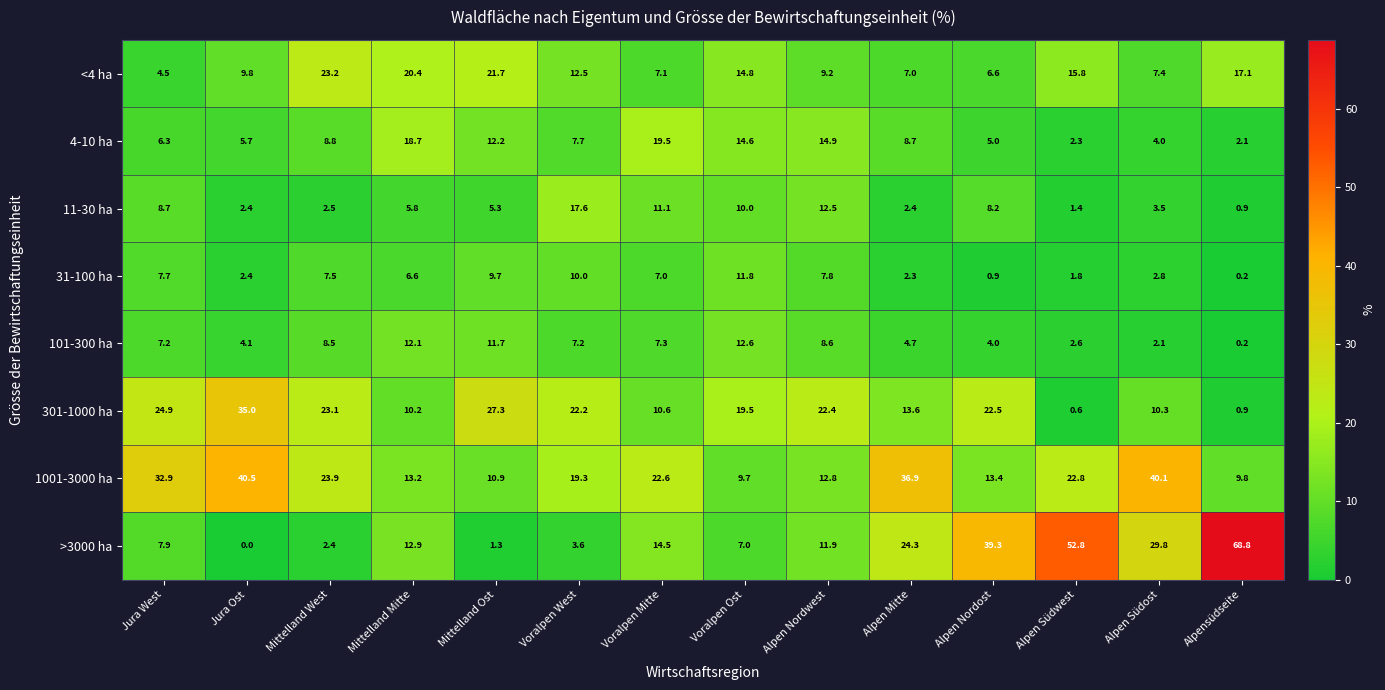

What is the total value across all series at Mittelland West?

99.9